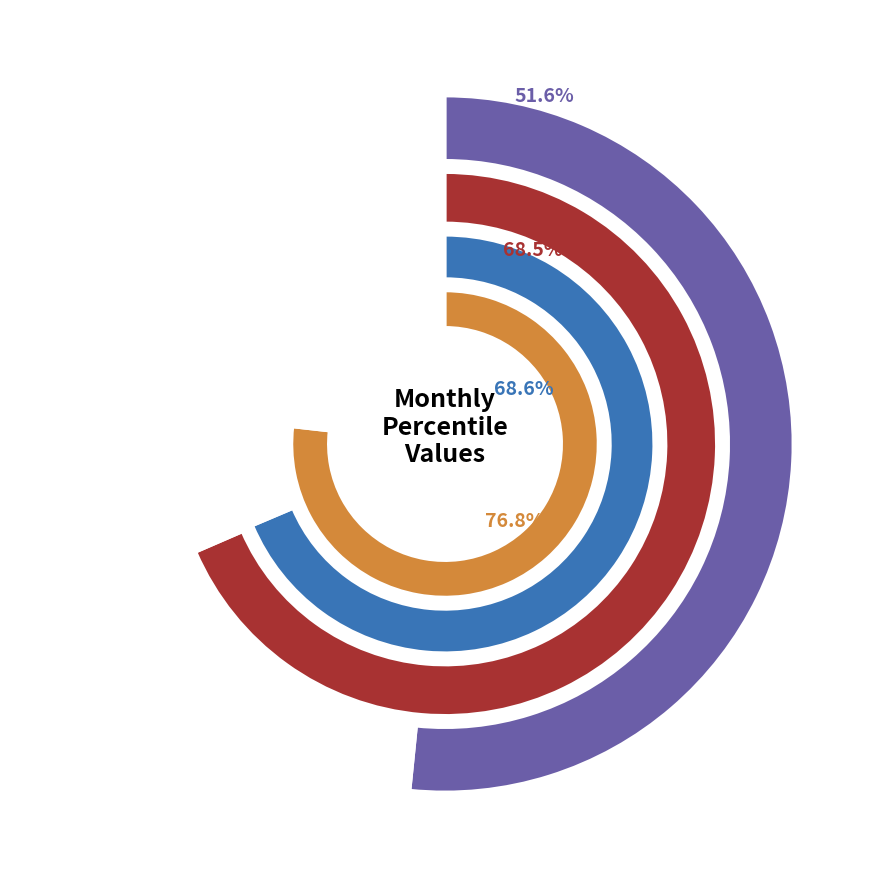

Do pct25 and pct45 together represent more than half of the pie?

No